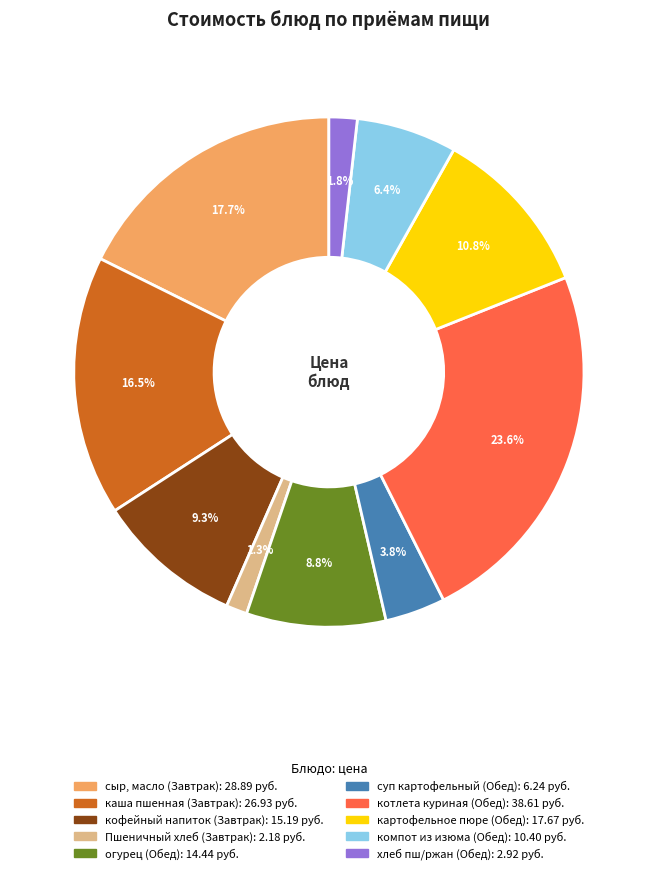

Is there any slice that represents more than half of the pie?

No